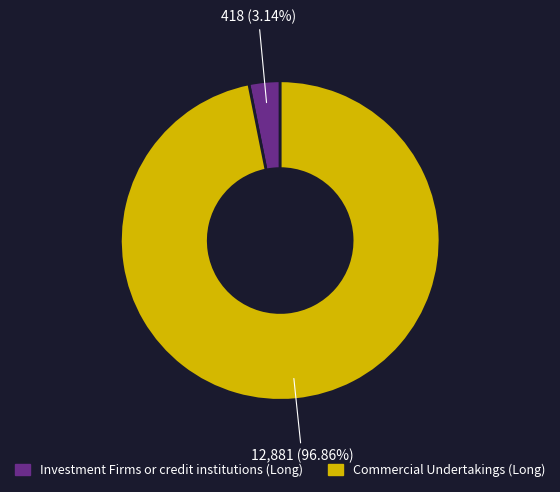

How many segments does this pie chart have?

2